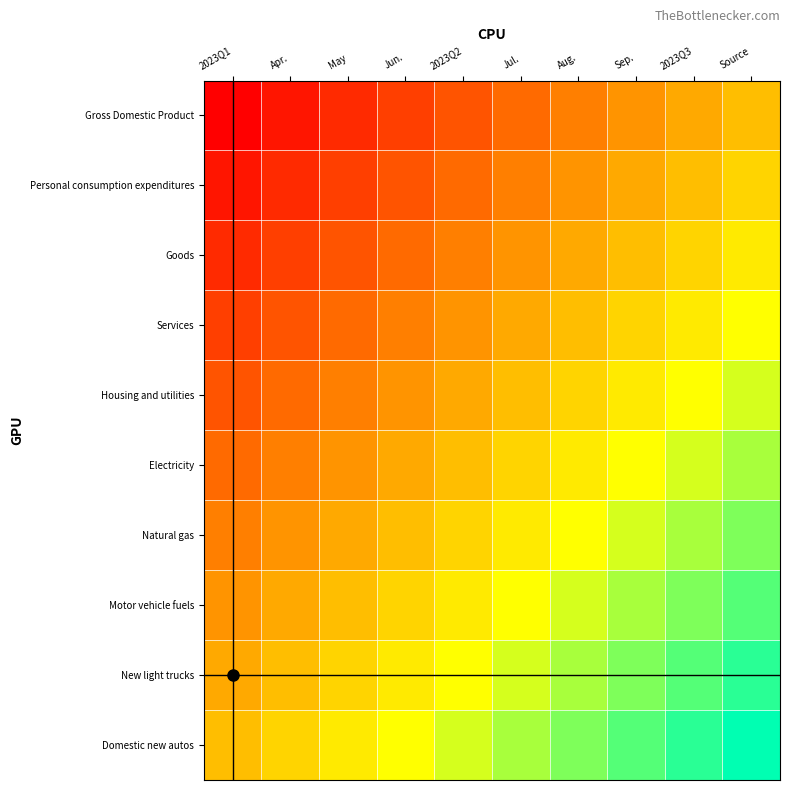

At 2023Q3, list the series in order from largest to smallest.

Domestic new autos, New light trucks, Motor vehicle fuels, Natural gas, Electricity, Housing and utilities, Services, Goods, Personal consumption expenditures, Gross Domestic Product